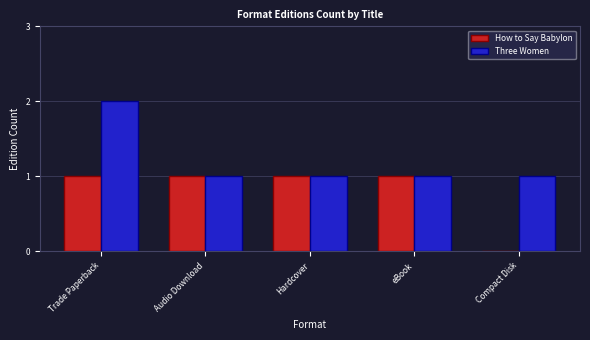

Between Hardcover and Compact Disk, which series saw the biggest shift?

How to Say Babylon